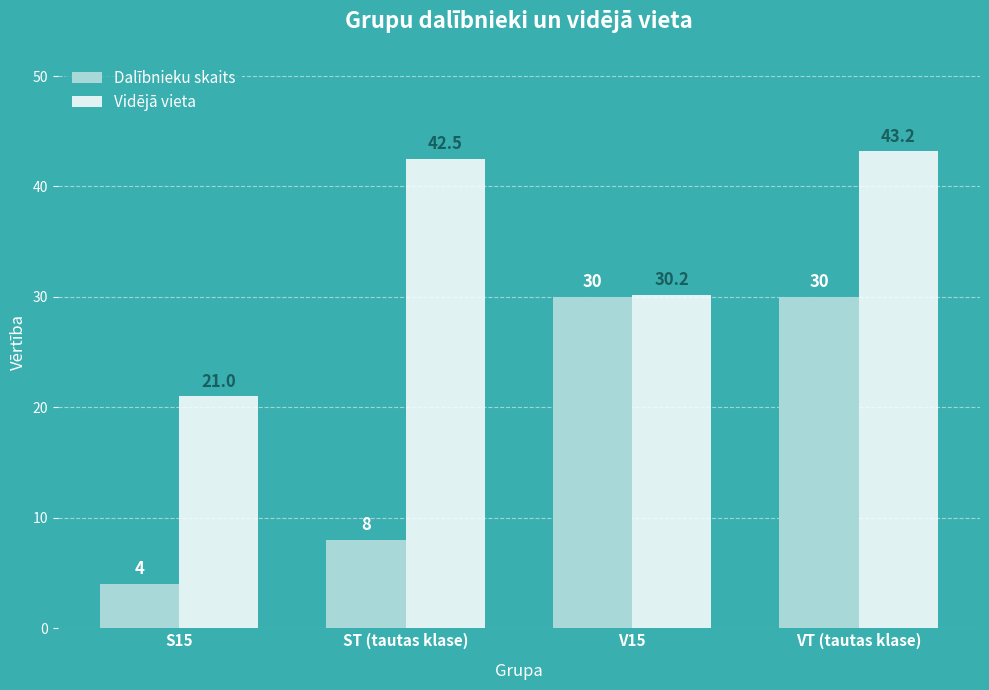

What is the maximum value for Dalībnieku skaits?

30.0